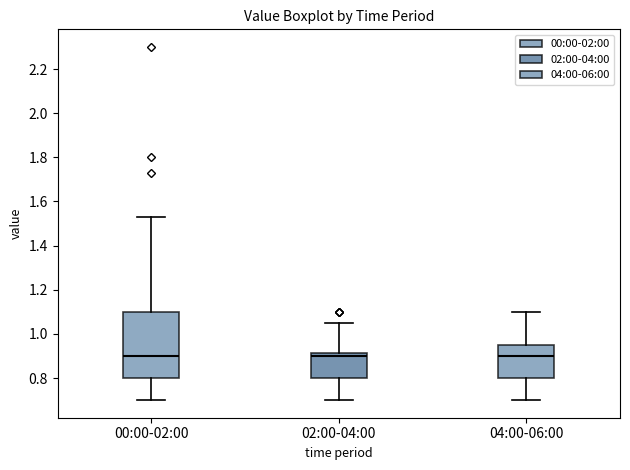

Which box is the tallest, from its lower edge to its upper edge?

00:00-02:00